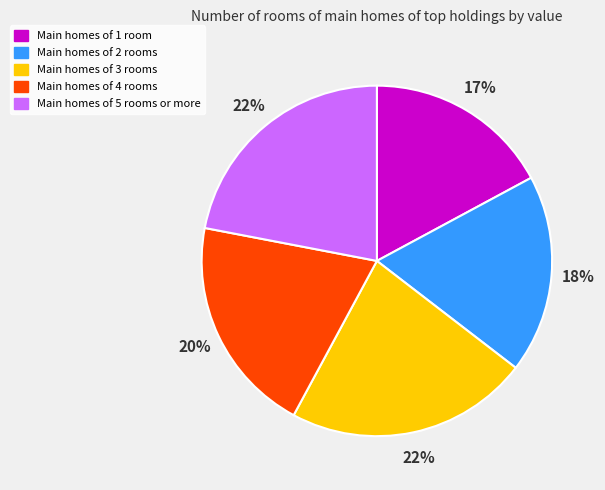

To the nearest percent, what percentage of the pie is Main homes of 5 rooms or more?

22%